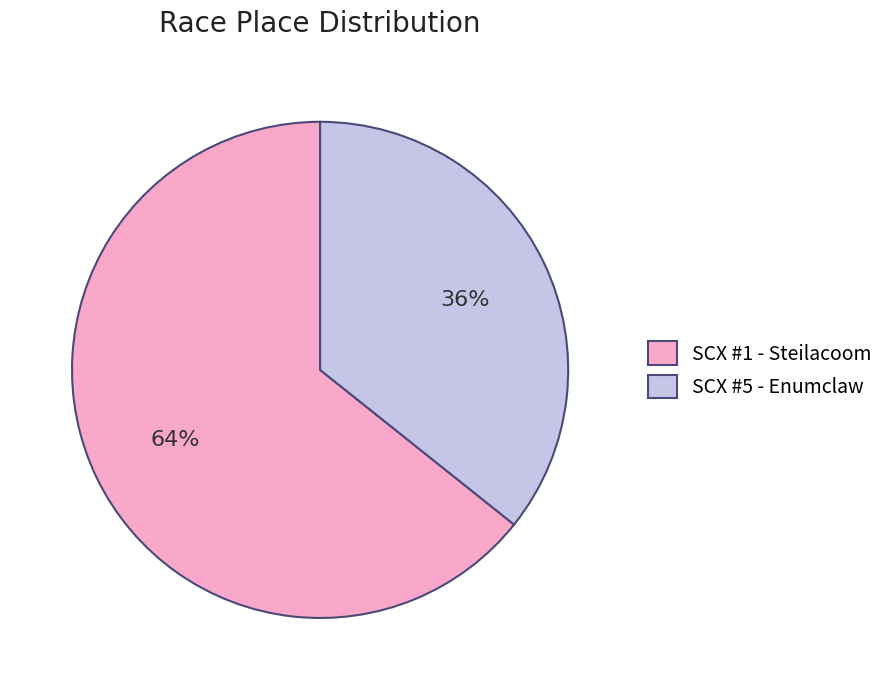

What percentage is the SCX #5 - Enumclaw slice, to the nearest percent?

36%